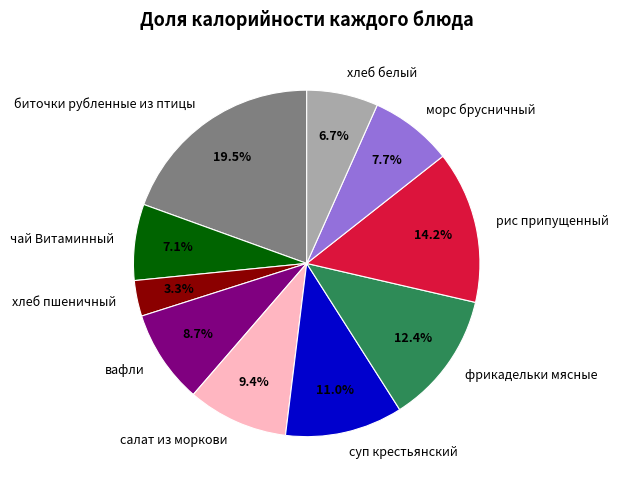

Which category has the smallest portion of the pie?

хлеб пшеничный